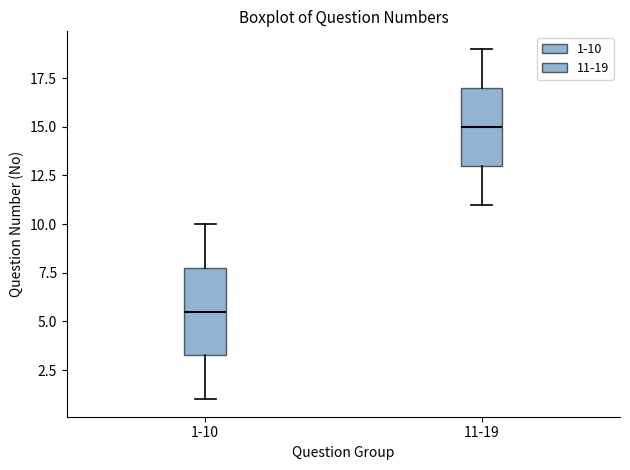

Reading left to right, transcribe this box plot: for each box, give where its median line is, the range the box spans, and where its two whiskers end, as read against the y-axis. The values are not printed on the chart, so give them approximately, as read against the axis.

1-10: median 5.5, box 3.5 to 8.0, whiskers 1.0 to 10.0
11-19: median 15.0, box 13.0 to 17.0, whiskers 11.0 to 19.0